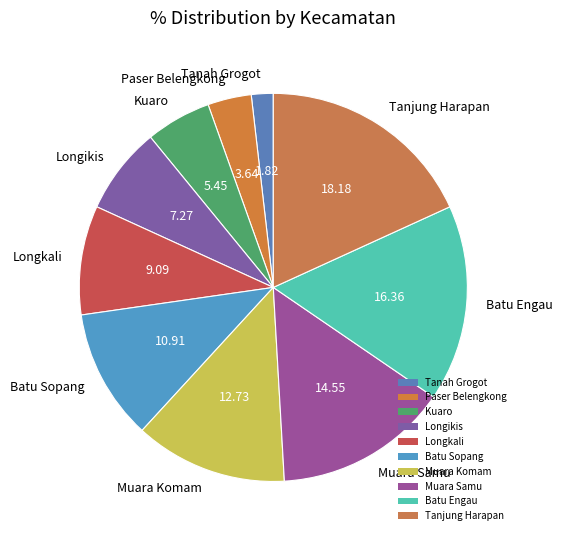

Count the number of slices in the pie.

10